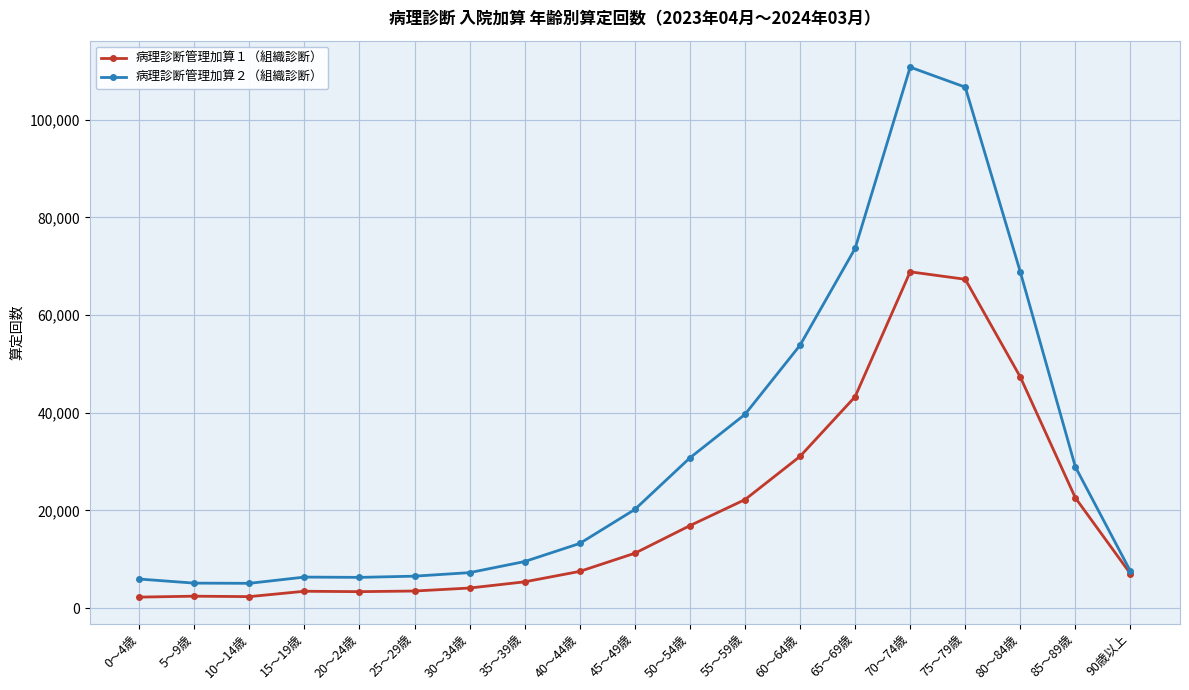

What is the total value across all series at 15～19歳?

9791